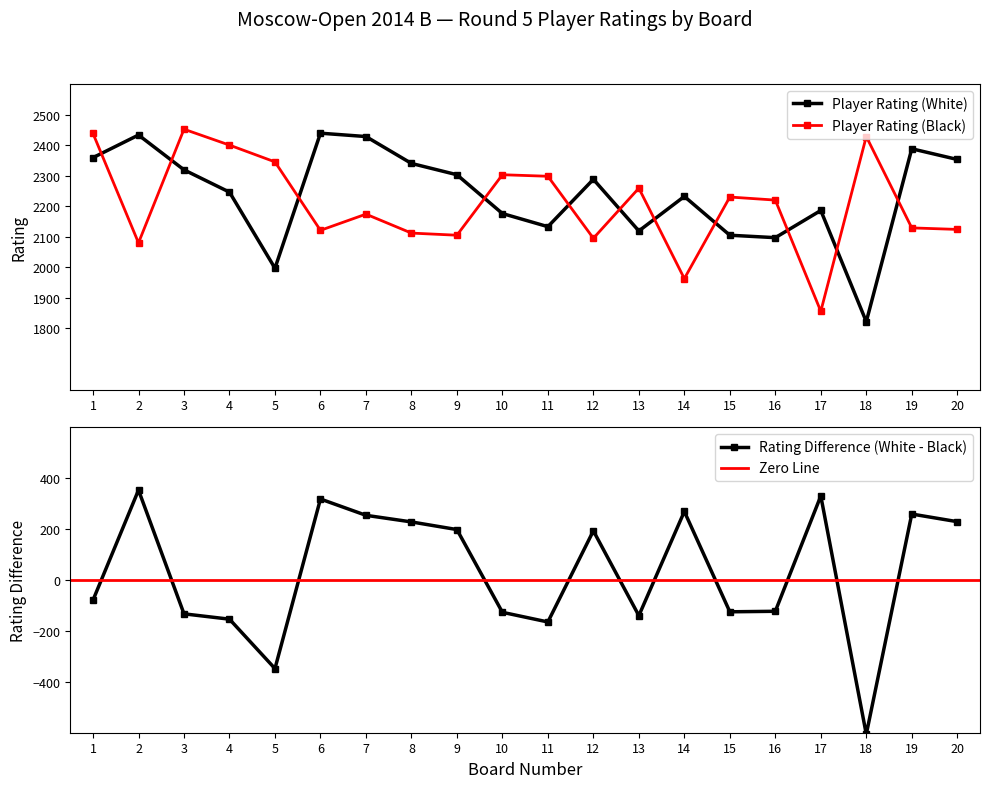

Which series has the largest total across all categories?

Player Rating (White)